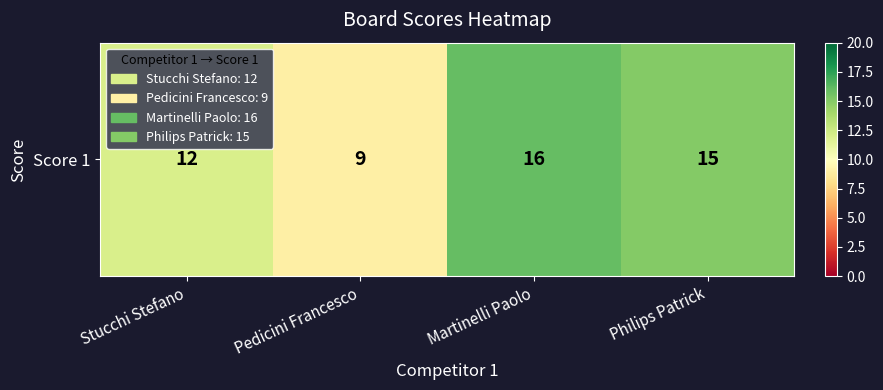

Reading right to left, transcribe all the data shown in this chart.

Philips Patrick=15	Martinelli Paolo=16	Pedicini Francesco=9	Stucchi Stefano=12